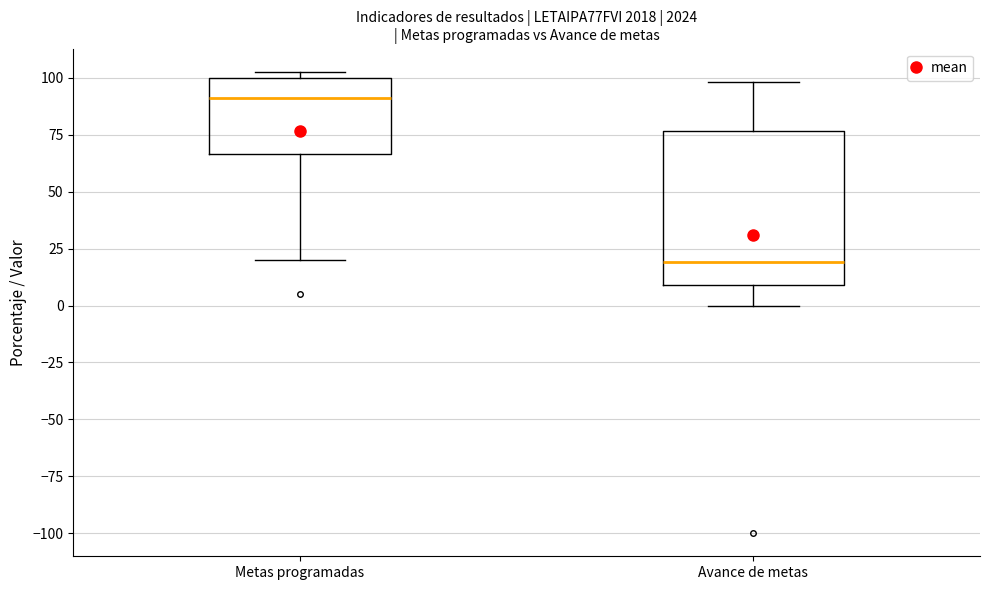

Reading left to right, read every box against the y-axis: the position of its median line, the range the box covers, and the ends of its whiskers. The values are not printed on the chart, so give them approximately, as read against the axis.

Metas programadas: median 90, box 65 to 100, whiskers 20 to 105
Avance de metas: median 20, box 10 to 75, whiskers 0 to 100